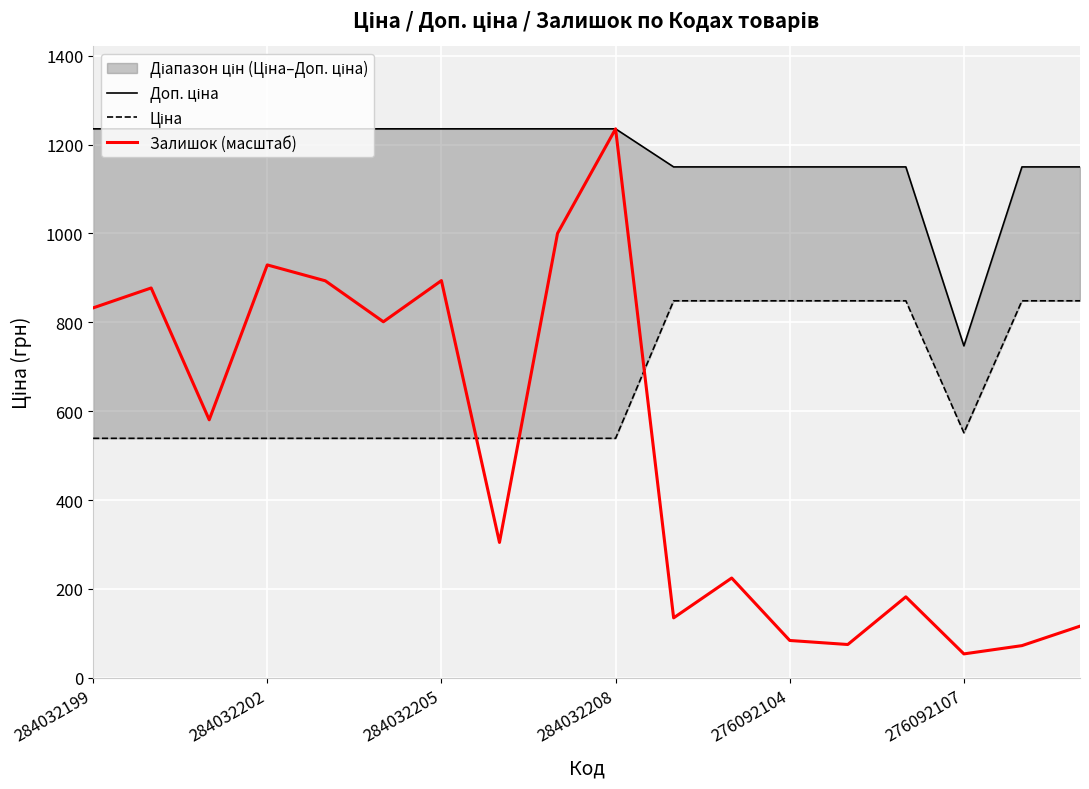

How many data points does each series have?

18